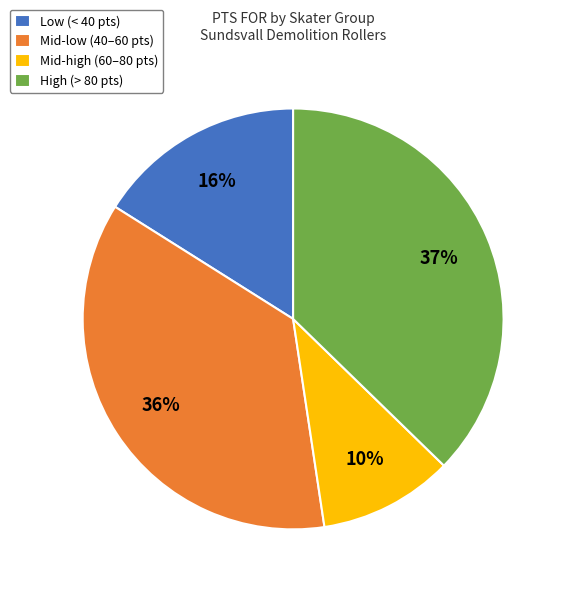

How many slices are in this pie chart?

4